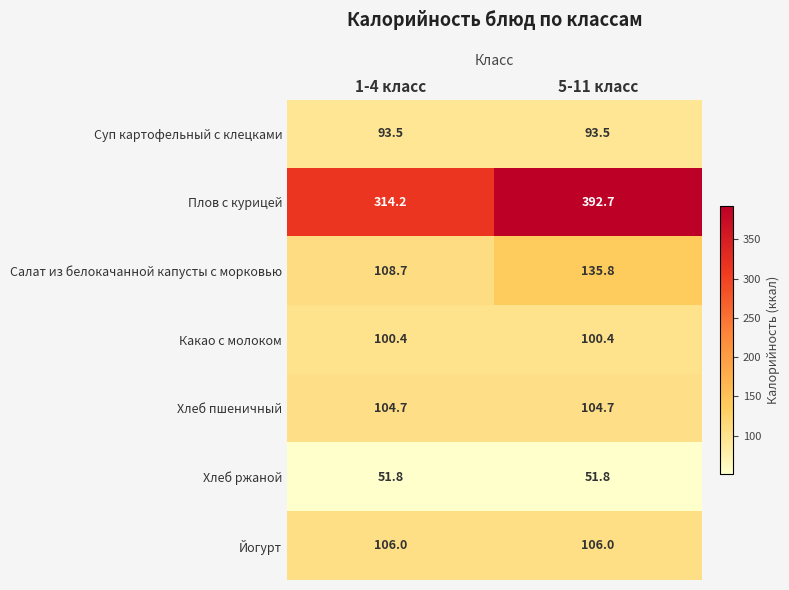

True or false: Йогурт has a value of 39.8 at 1-4 класс.

False